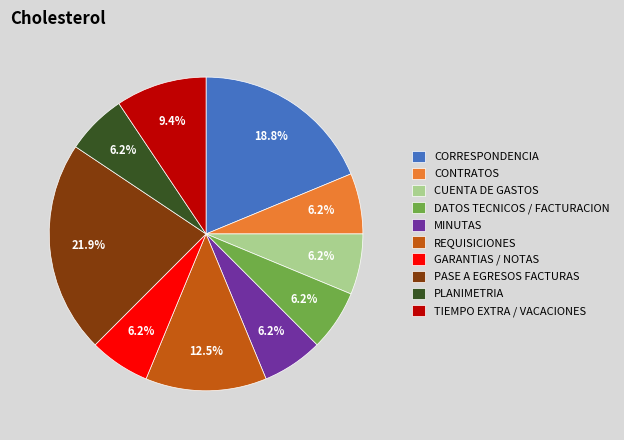

How many segments does this pie chart have?

10